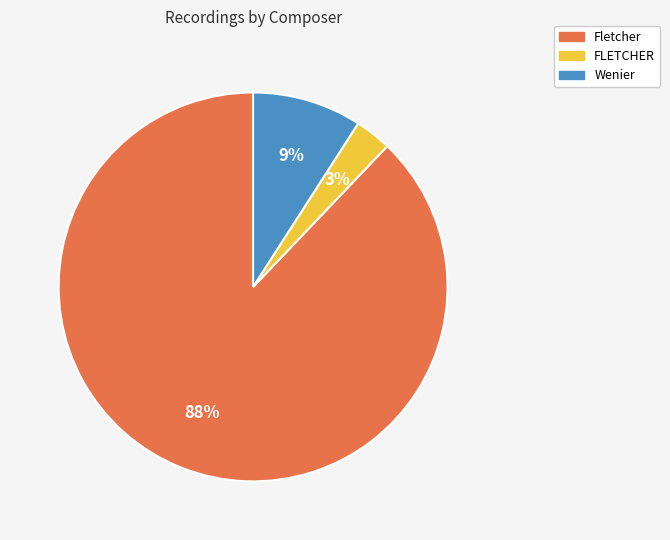

What percentage is the Fletcher slice, to the nearest percent?

88%